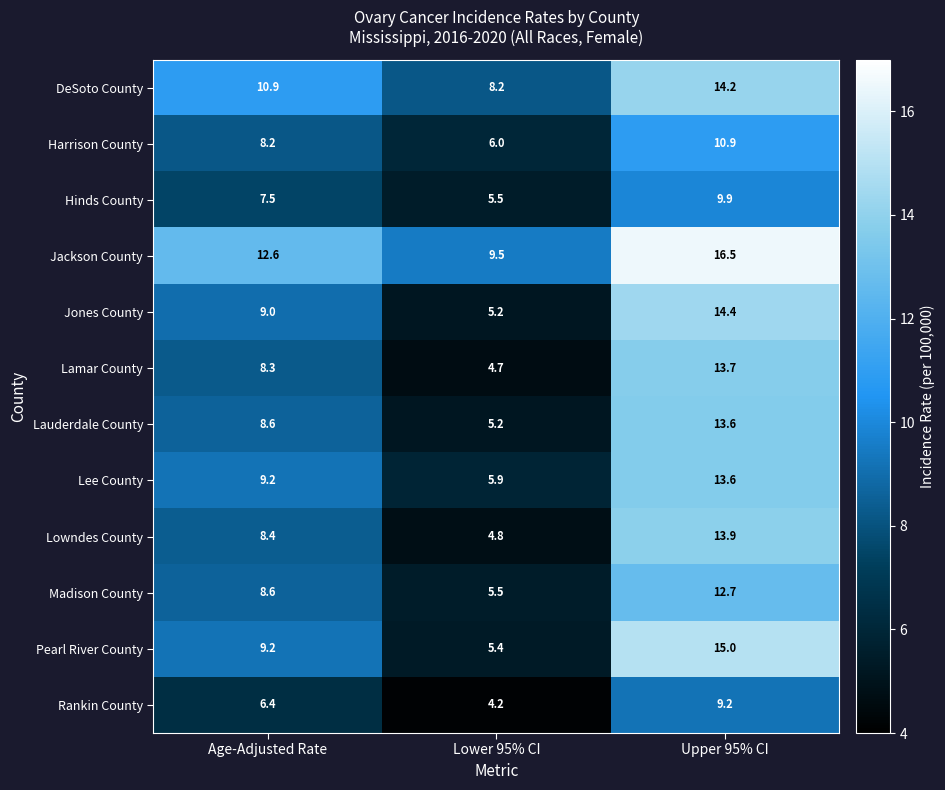

True or false: Hinds County has a value of 9.9 at Upper 95% CI.

True